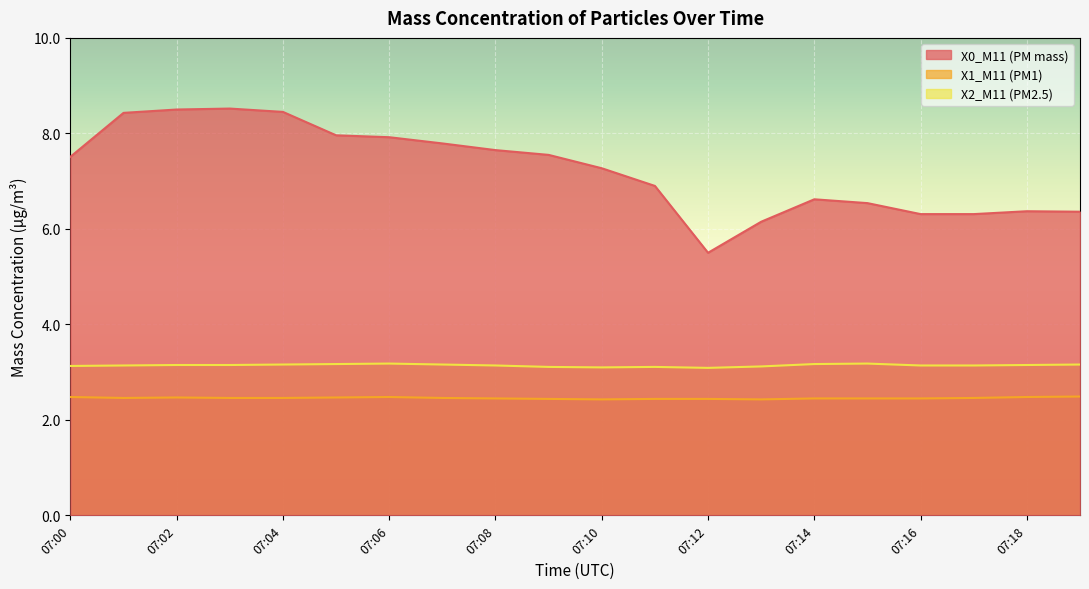

What is the average value of the X0_M11 (PM mass) series?

7.2